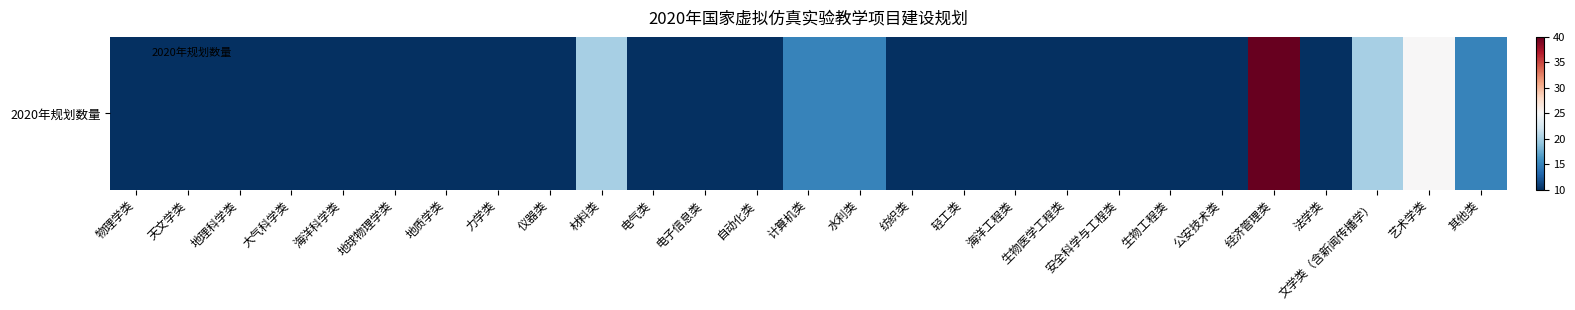

What is the sum of the values at 生物医学工程类 and 水利类?

25